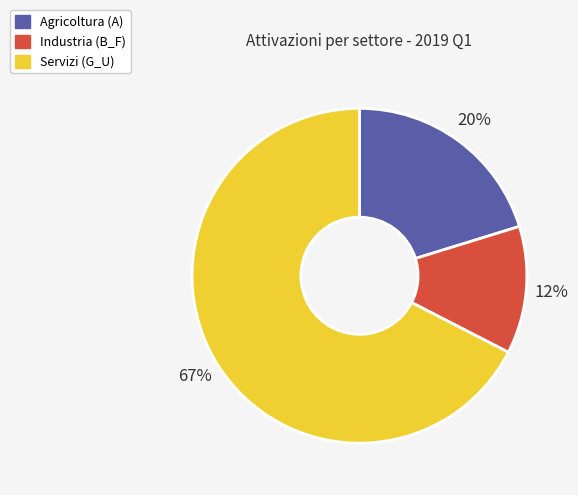

To the nearest percent, what portion does Agricoltura (A) represent?

20%